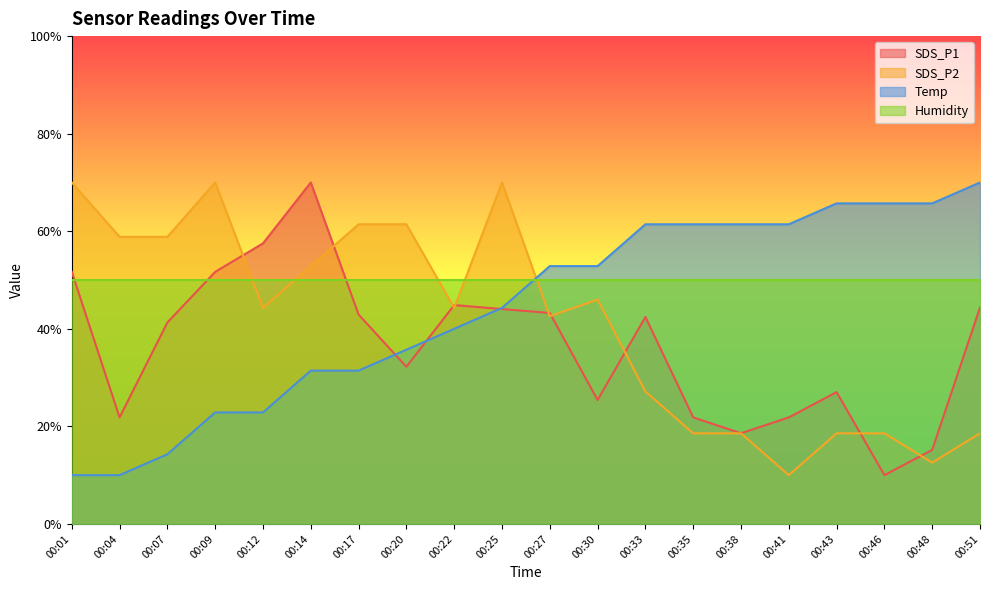

What is the value of the SDS_P1 point at the 13th from the left?

42.4